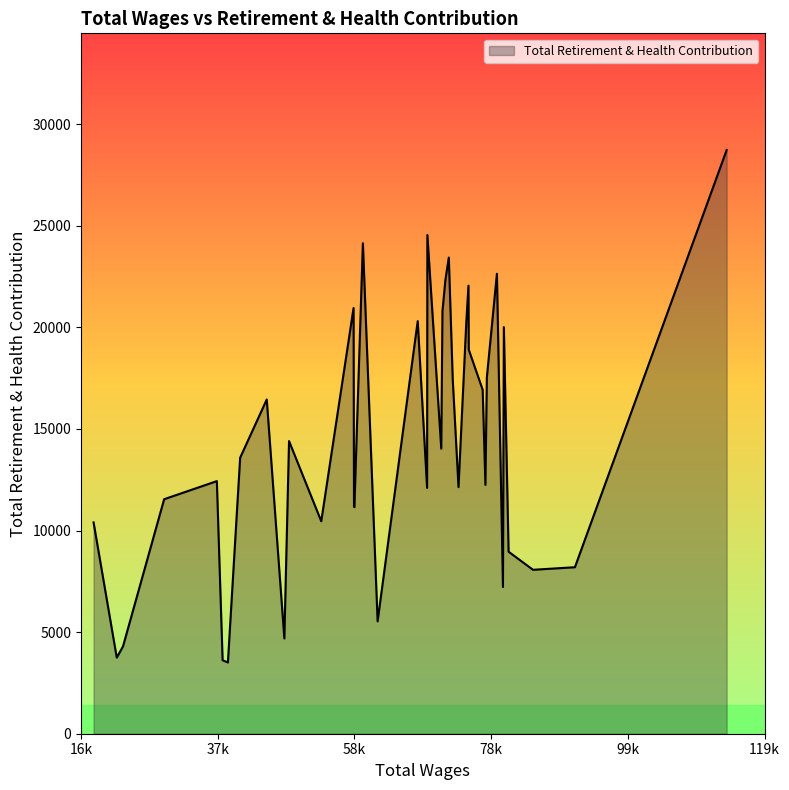

What is the difference between the maximum and minimum values?

25219